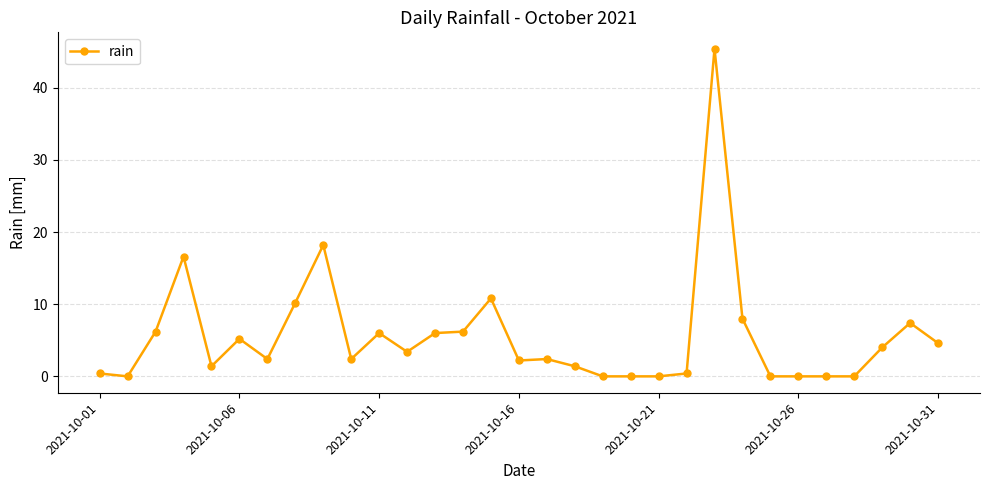

What is the maximum value shown in the chart?

45.4